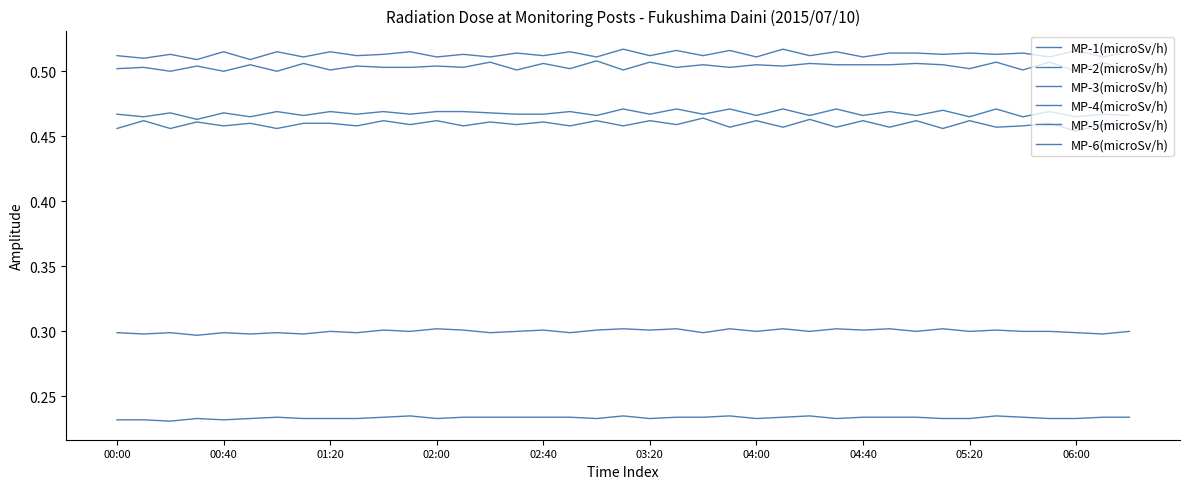

True or false: MP-2(microSv/h) and MP-1(microSv/h) cross at least once.

False